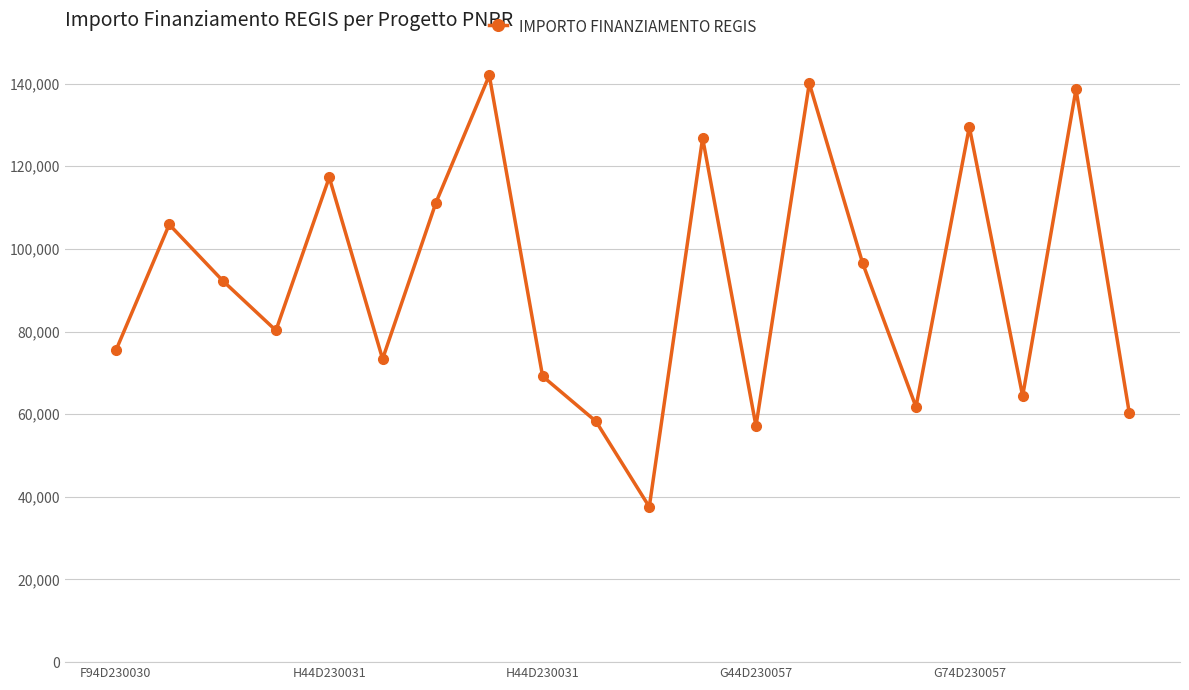

What is the minimum value shown in the chart?

37577.6